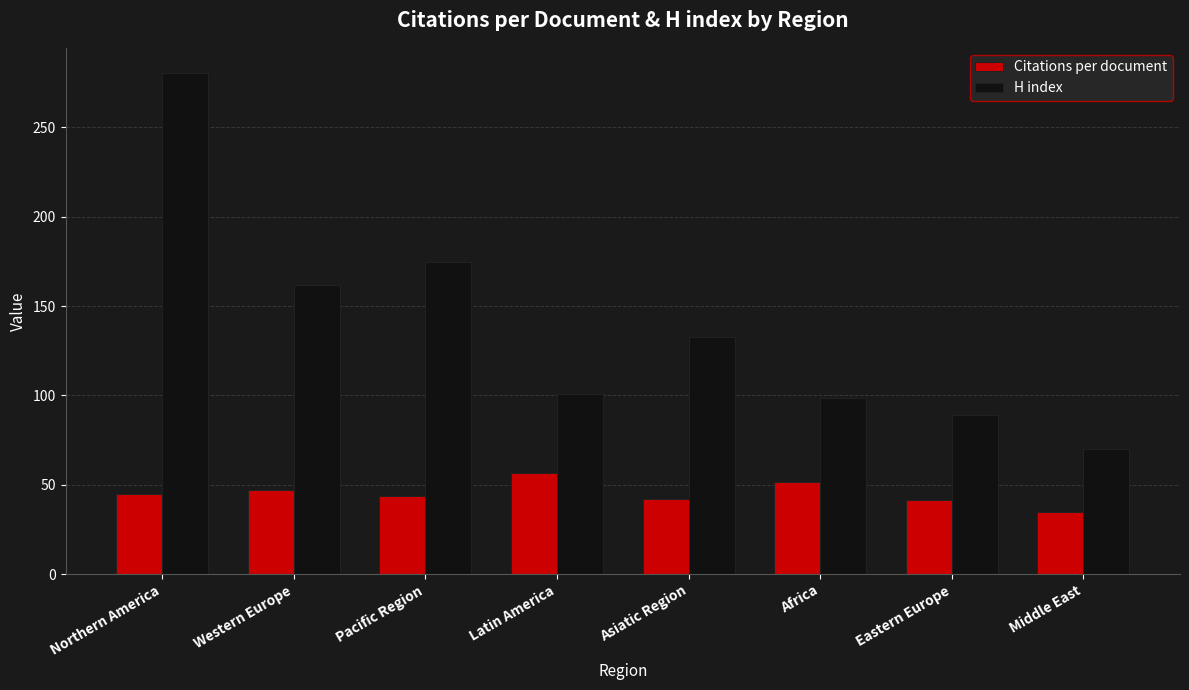

What are all the series names shown in the legend?

Citations per document, H index